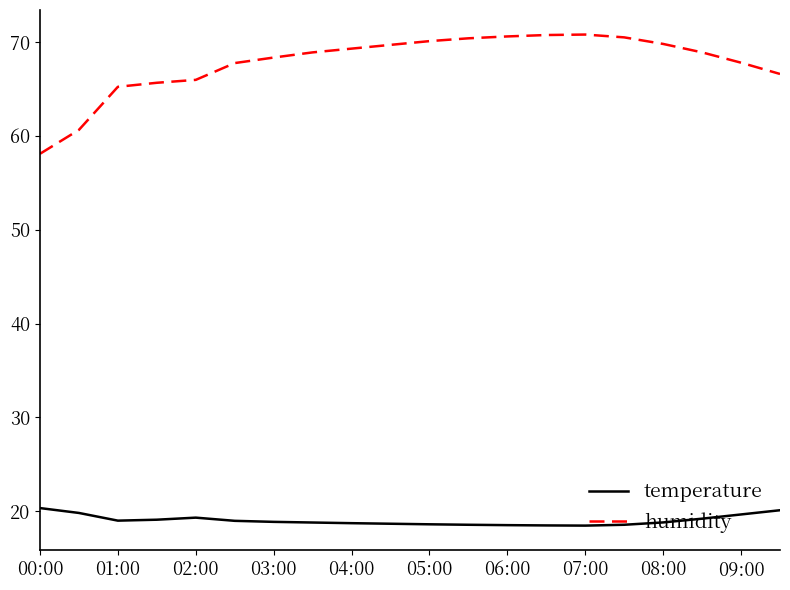

List the series in order of their peak value, highest first.

humidity, temperature